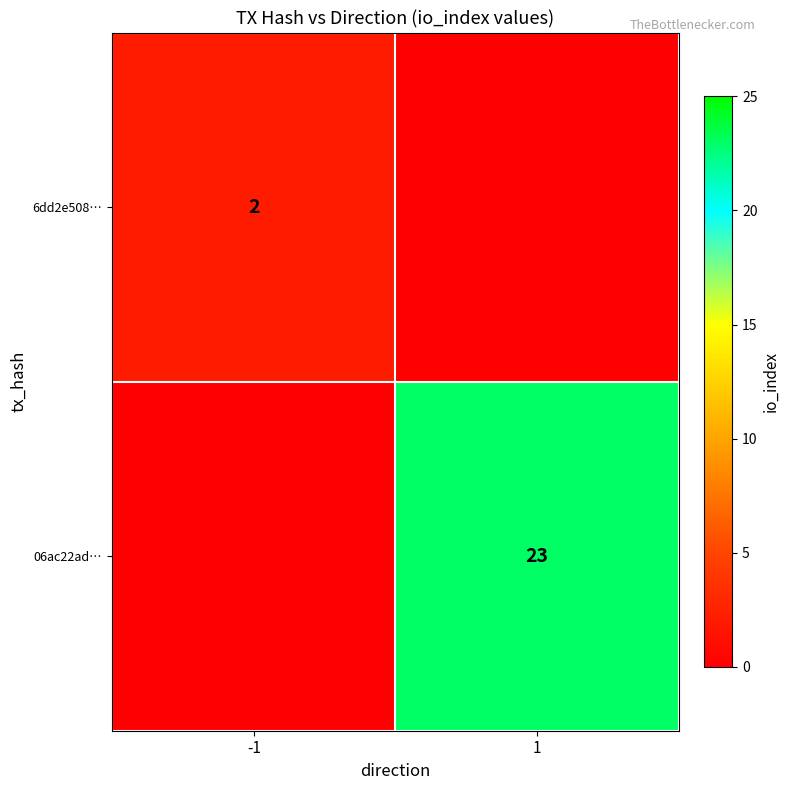

At how many categories does at least one series exceed 8?

1